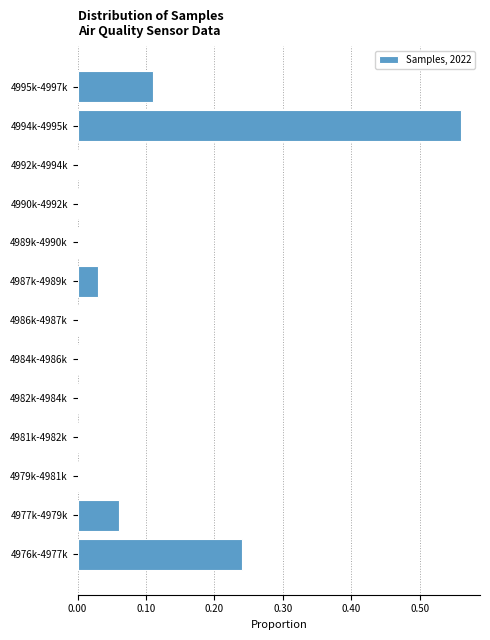

True or false: the data shows -0.3 at 4986k-4987k.

False